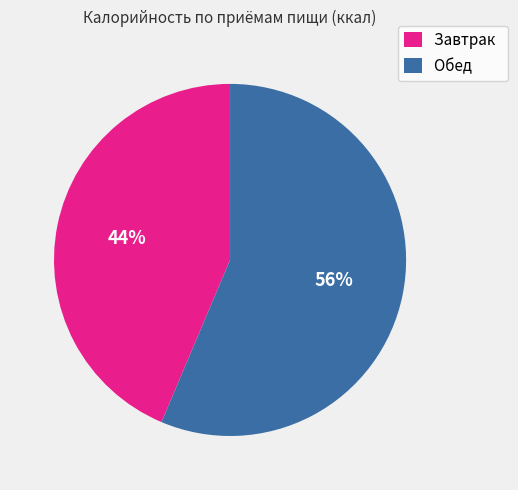

Is the sum of Завтрак and Обед greater than half?

Yes